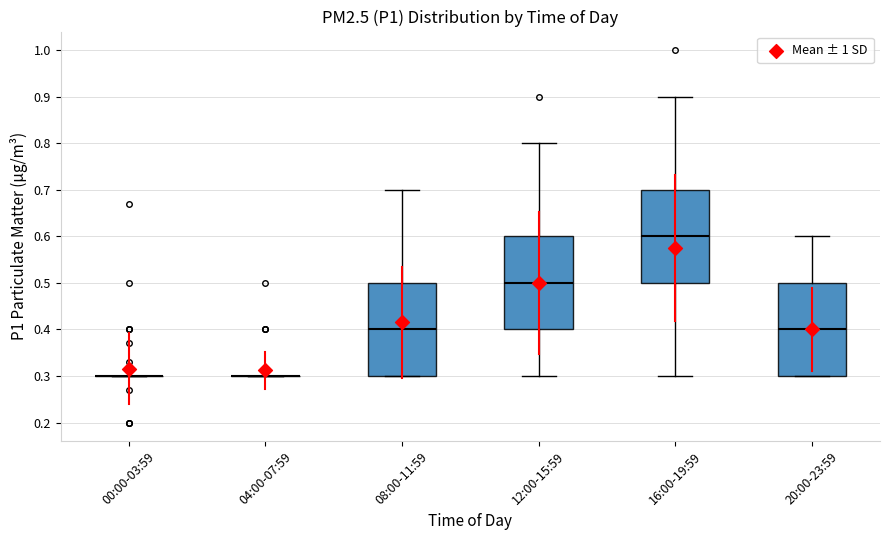

Where is the upper edge of the box for 08:00-11:59 on the y-axis? The values are not printed on the chart, so give them approximately, as read against the axis.

0.5